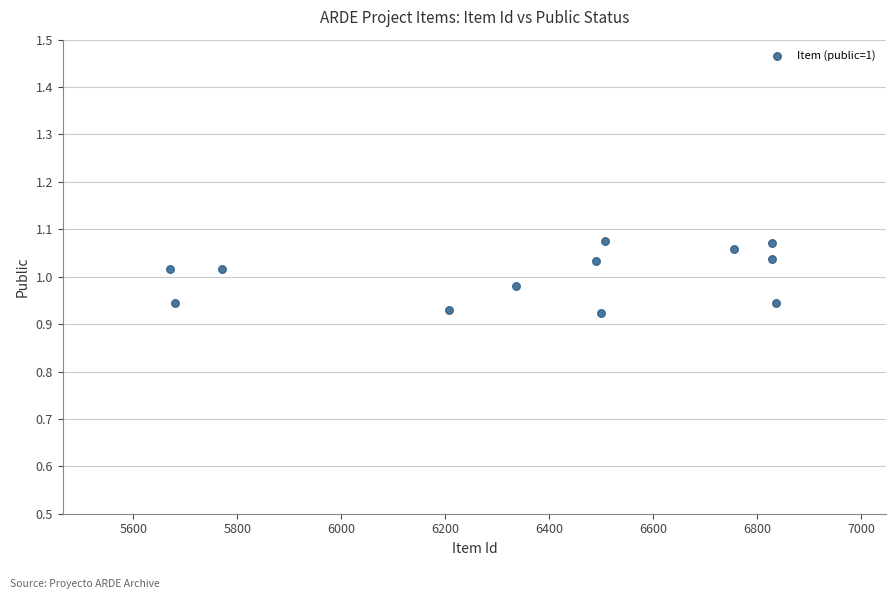

What is the range of X values (max minus min)?

1165.5